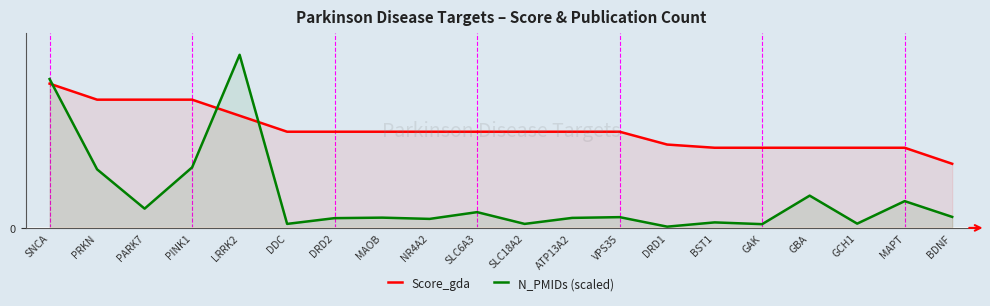

How many Score_gda values are between 0 and 1?

20